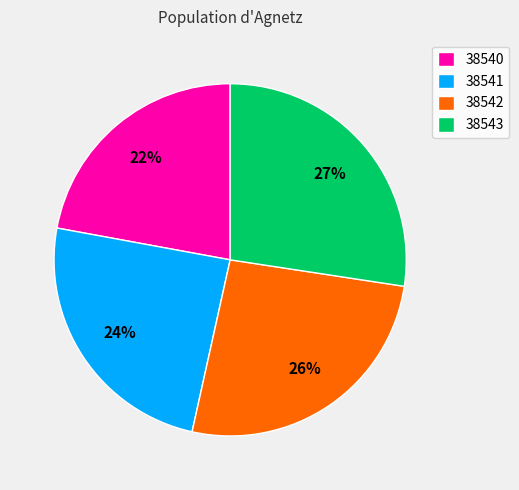

Between 38541 and 38540, which is larger?

38541